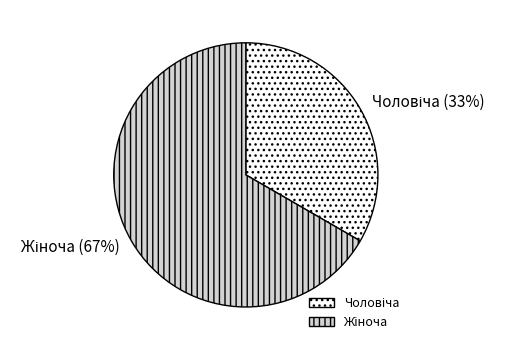

To the nearest percent, what is the average slice percentage?

50%